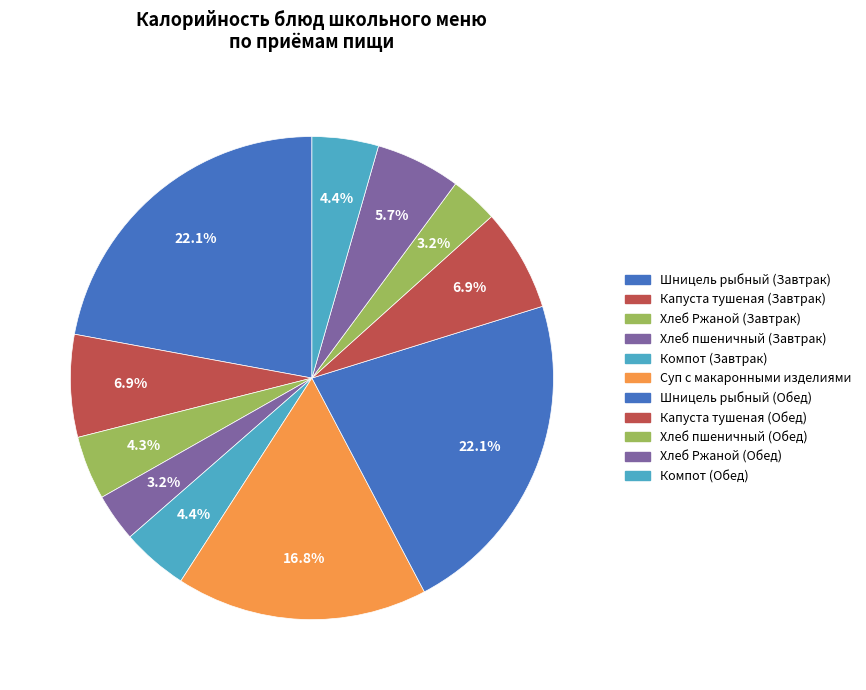

How many slices are in this pie chart?

11